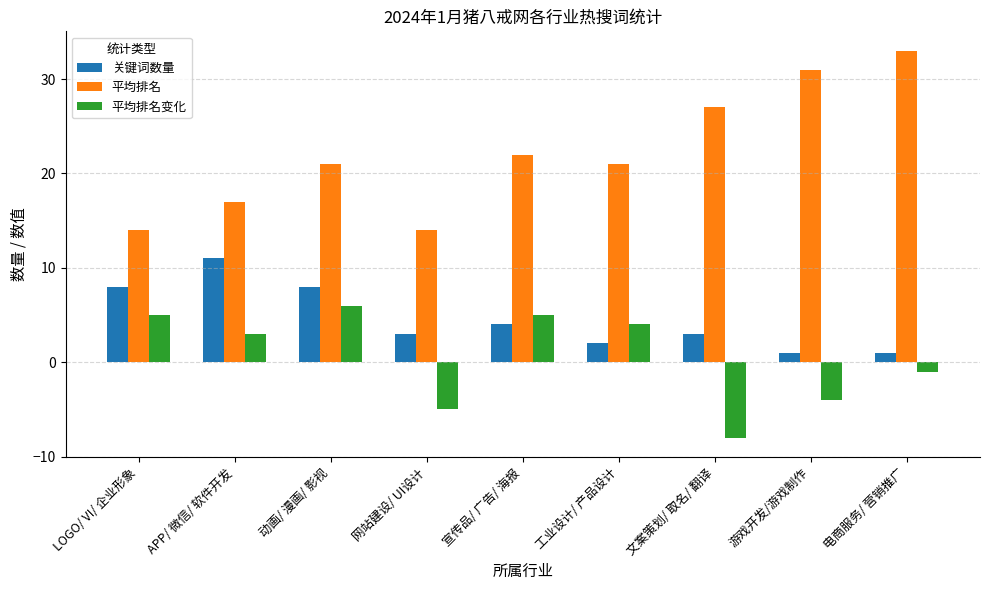

Rank the series by their maximum value, from lowest to highest.

平均排名变化, 关键词数量, 平均排名